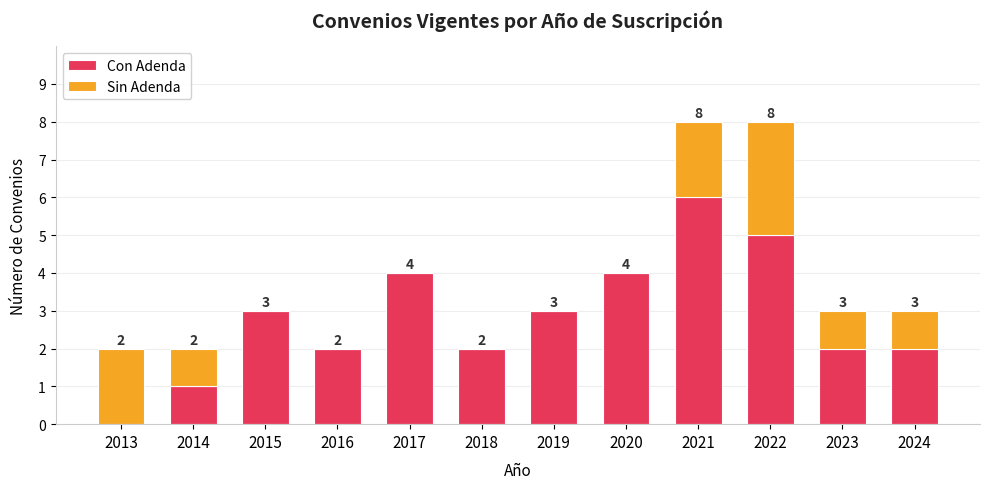

How many distinct data groups are displayed?

2